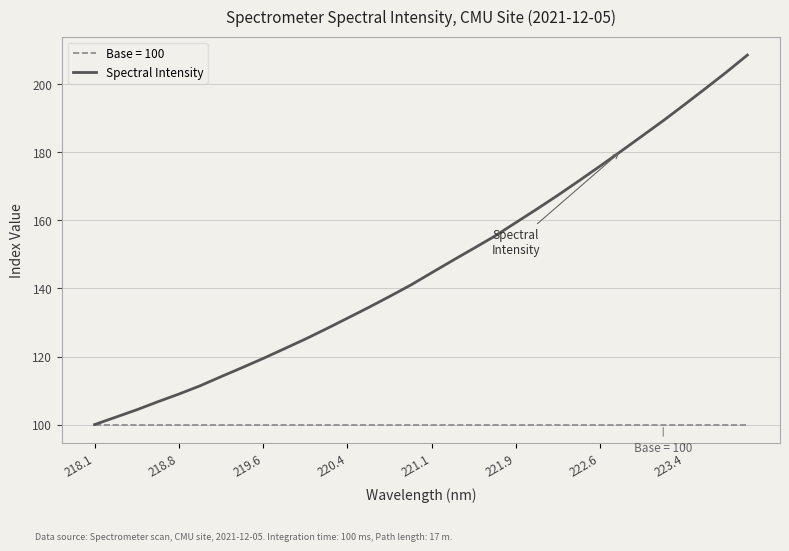

Which series has the largest range (max minus min)?

Spectral Intensity